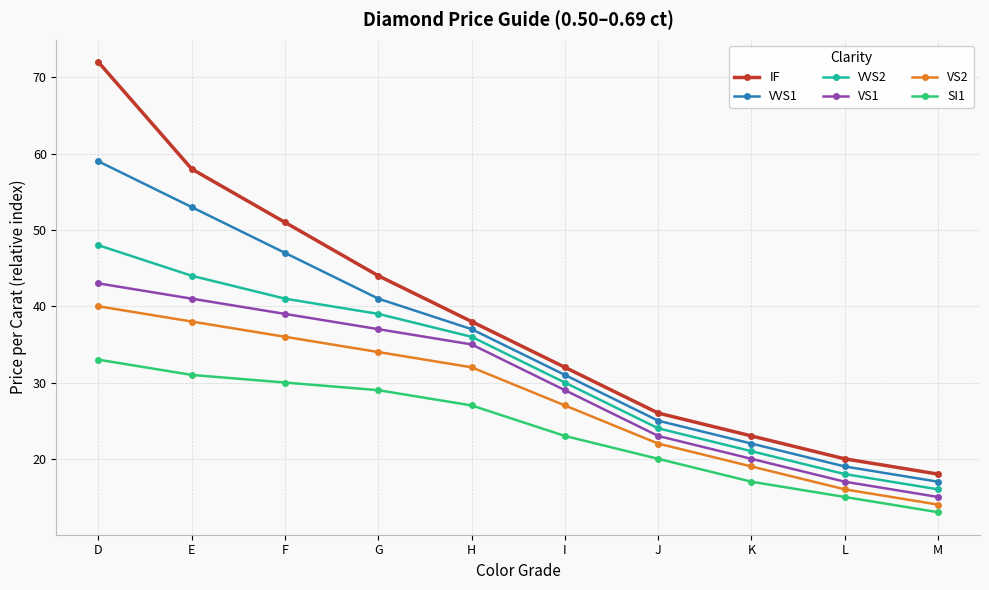

What is the minimum value for VS2?

14